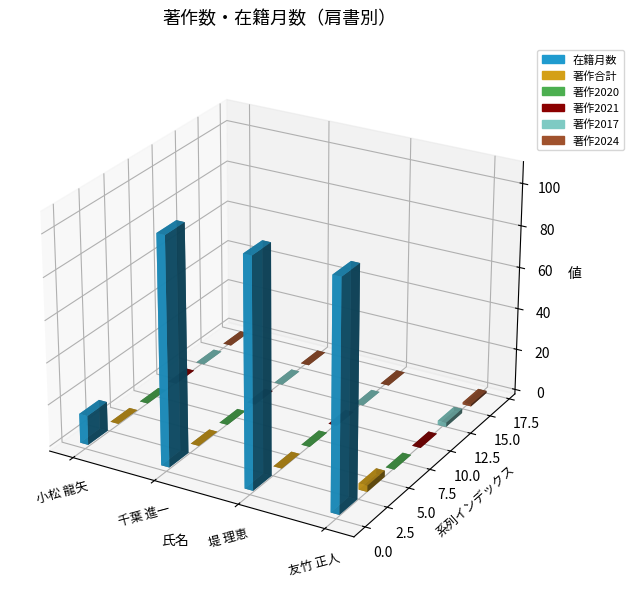

List the labels in order of 著作2021 value, smallest first.

小松 龍矢, 千葉 進一, 堤 理恵, 友竹 正人